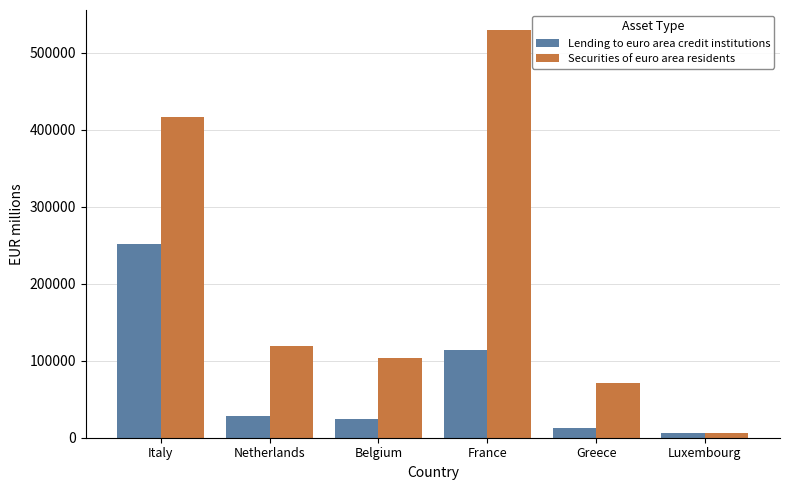

At Italy, list the series in order from smallest to largest.

Lending to euro area credit institutions, Securities of euro area residents